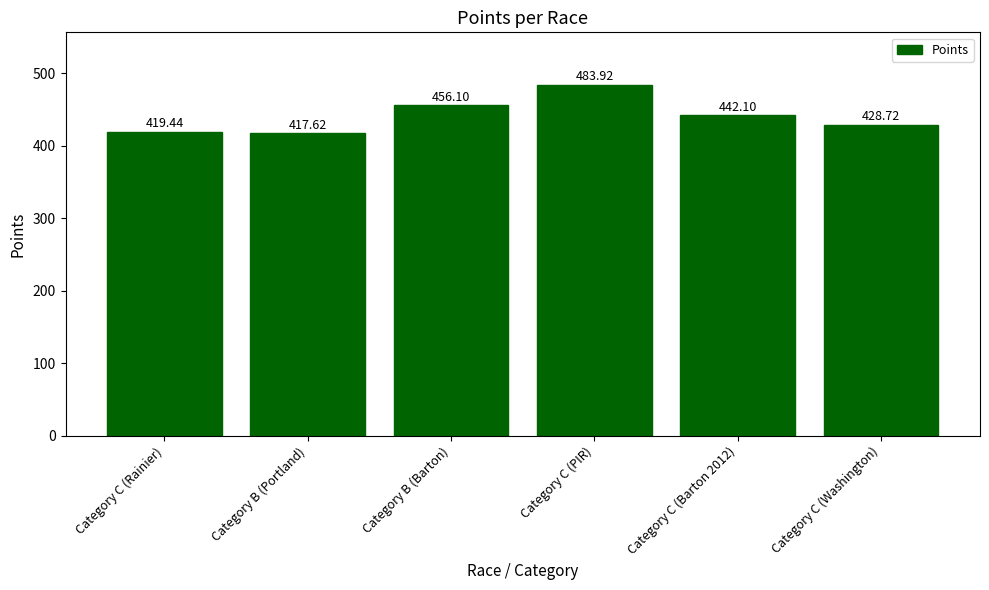

List the labels in order of value, smallest first.

Category B (Portland), Category C (Rainier), Category C (Washington), Category C (Barton 2012), Category B (Barton), Category C (PIR)